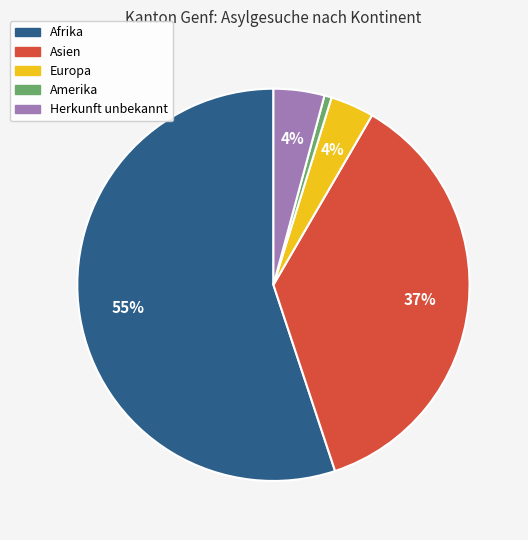

To the nearest percent, what is the average slice percentage?

20%